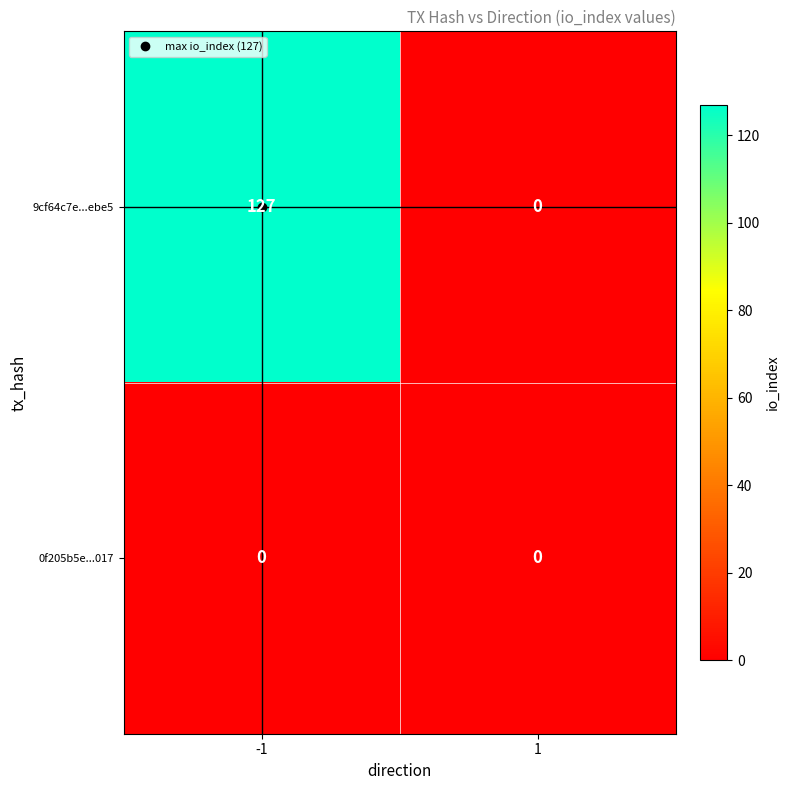

Read the 9cf64c7e...ebe5 value at -1, to the nearest 5.

125